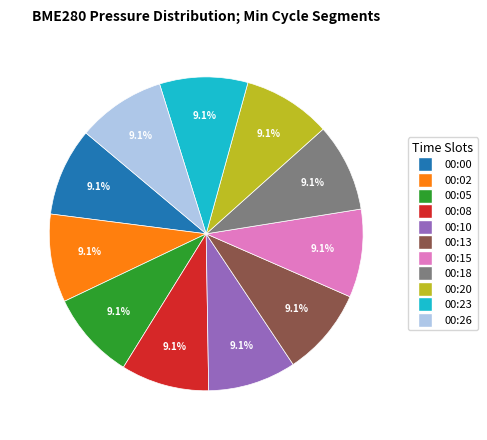

Approximately how many times larger is the value at 00:08 compared to 00:20?

1.0